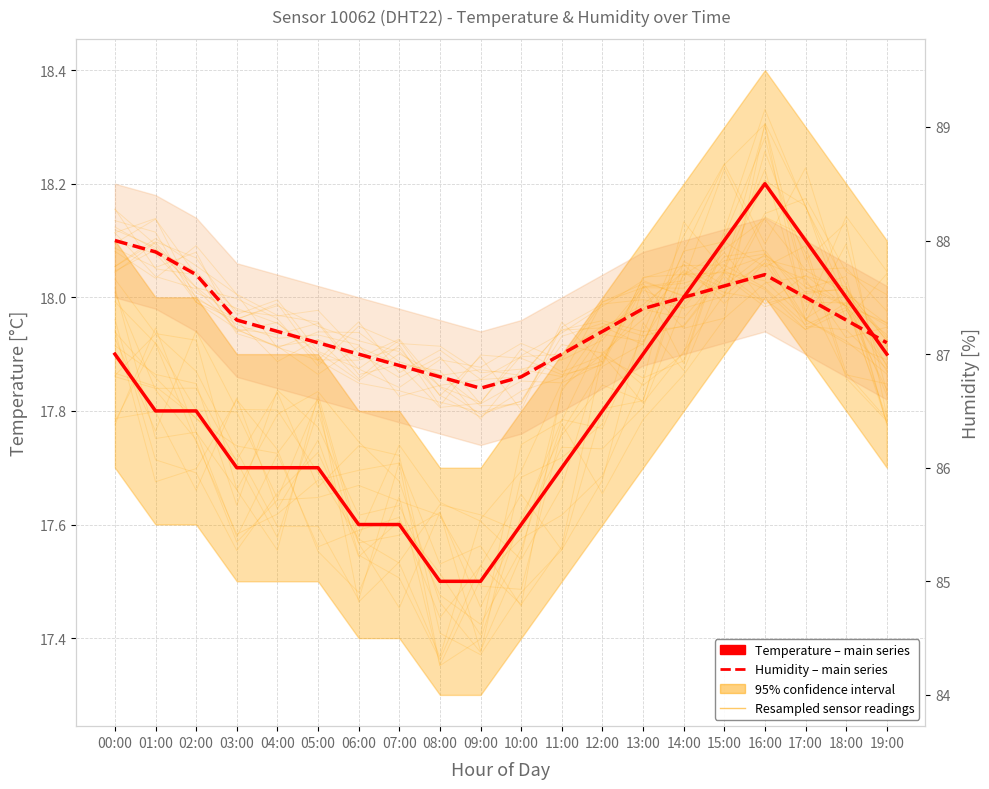

Reading right to left, extract all data points from this chart.

Temperature (°C): 17.9	18.0	18.1	18.2	18.1	18.0	17.9	17.8	17.7	17.6	17.5	17.5	17.6	17.6	17.7	17.7	17.7	17.8	17.8	17.9
Humidity (%) [scaled]: 17.9	18.0	18.0	18.0	18.0	18.0	18.0	17.9	17.9	17.9	17.8	17.9	17.9	17.9	17.9	17.9	18.0	18.0	18.1	18.1